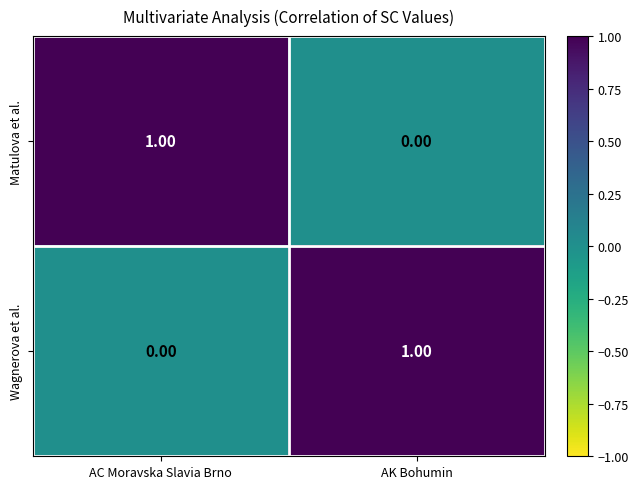

At which label does Wagnerova et al. reach its minimum?

AC Moravska Slavia Brno